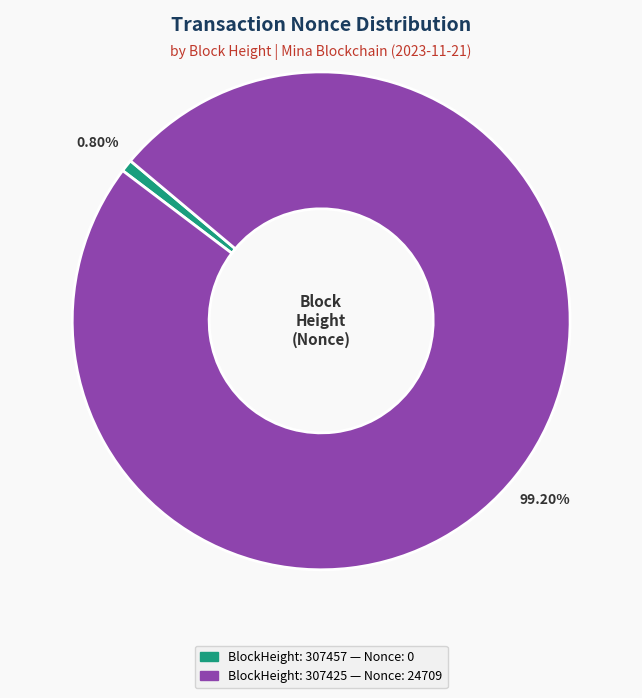

Does any single category account for the majority?

Yes